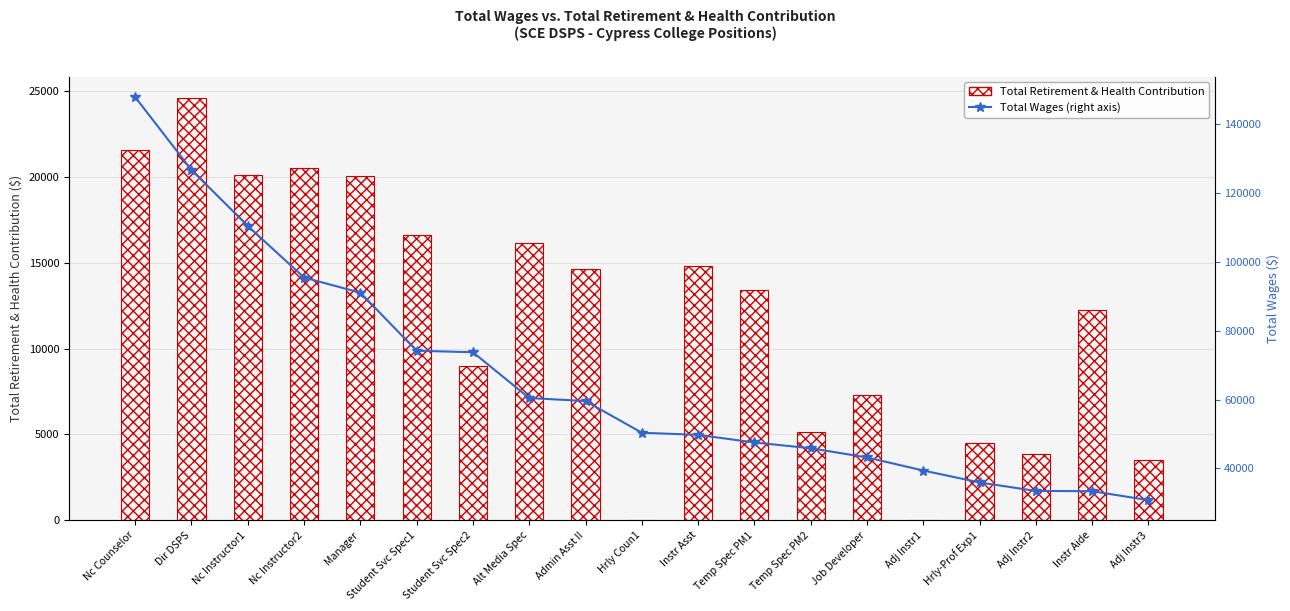

How many distinct data groups are displayed?

2